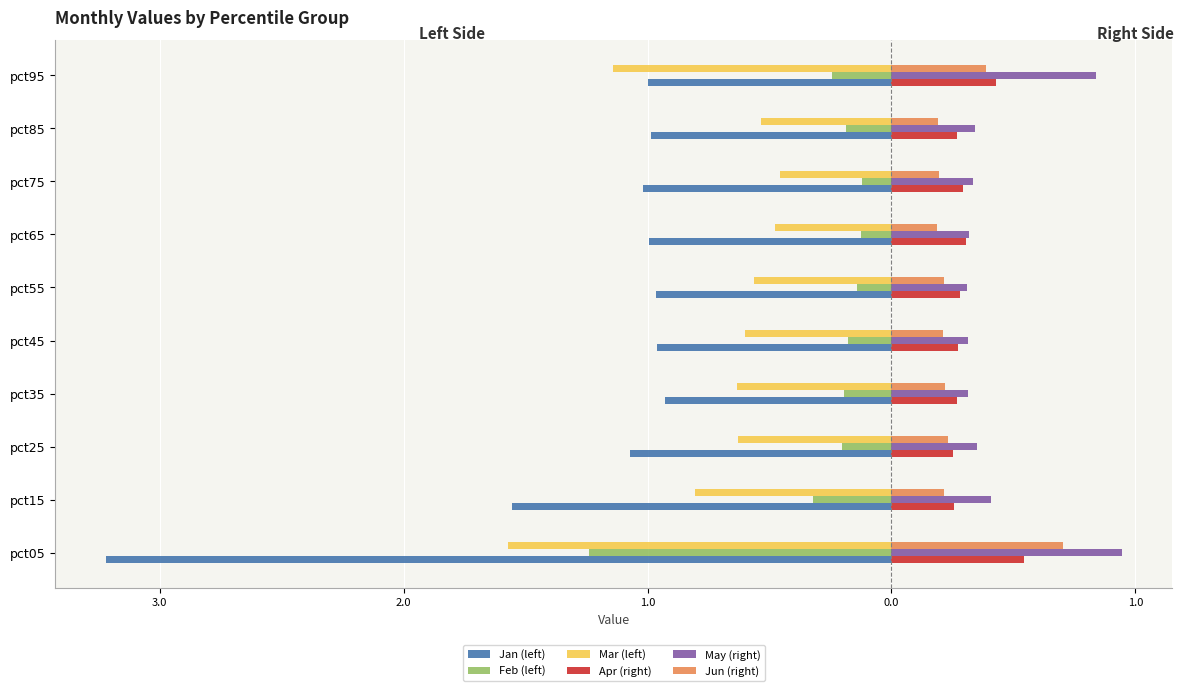

What is the difference between the second highest and second lowest values in the Jun (right) series?

0.2